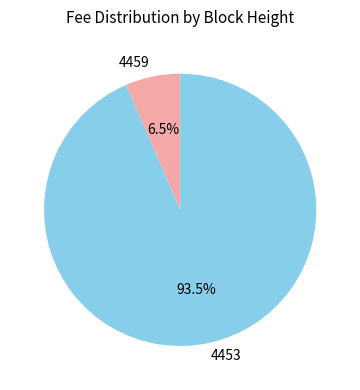

Rank the categories by value from lowest to highest.

4459, 4453